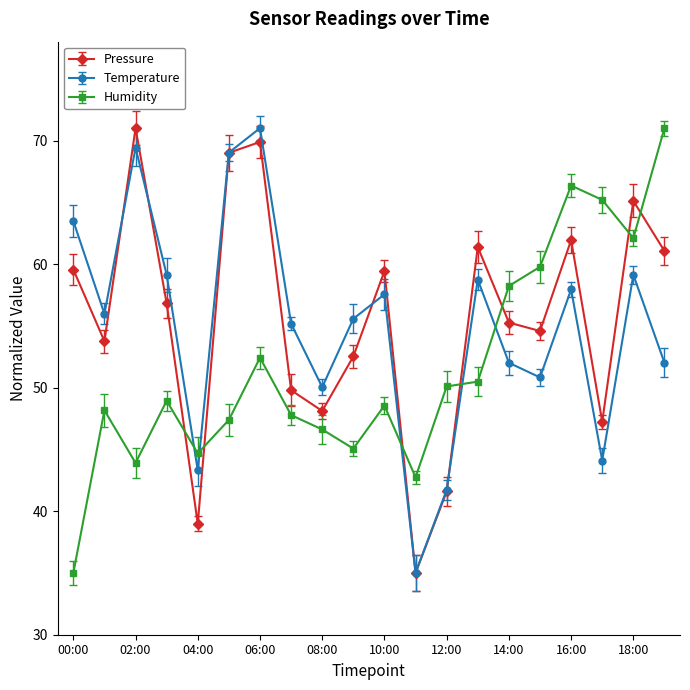

What is the minimum value shown in the chart?

35.0